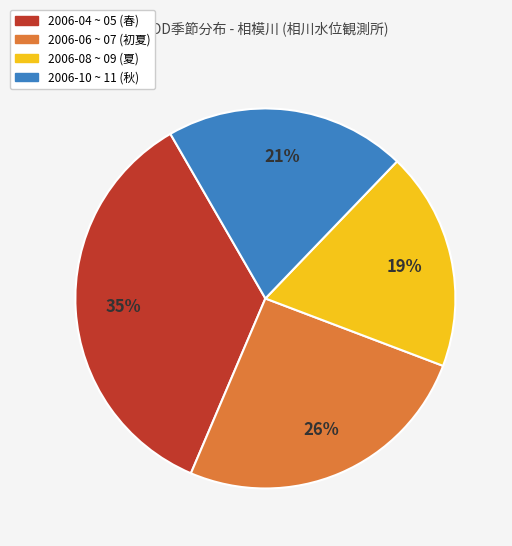

To the nearest percent, what is the average slice percentage?

25%